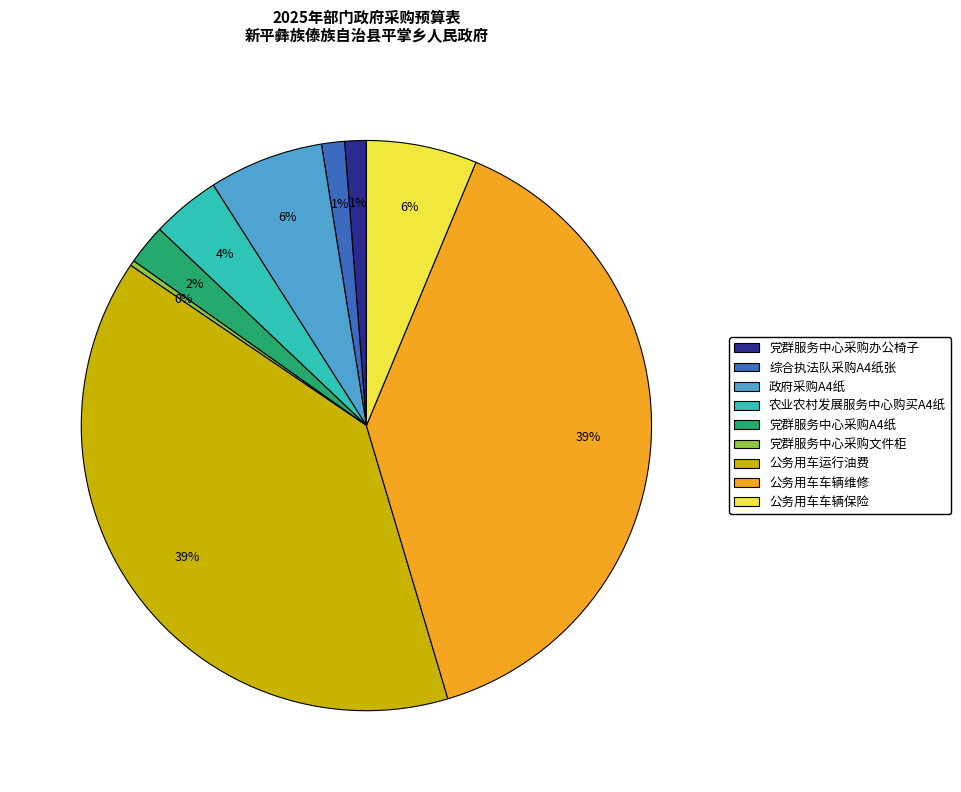

True or false: 公务用车车辆维修 accounts for 49% of the total.

False